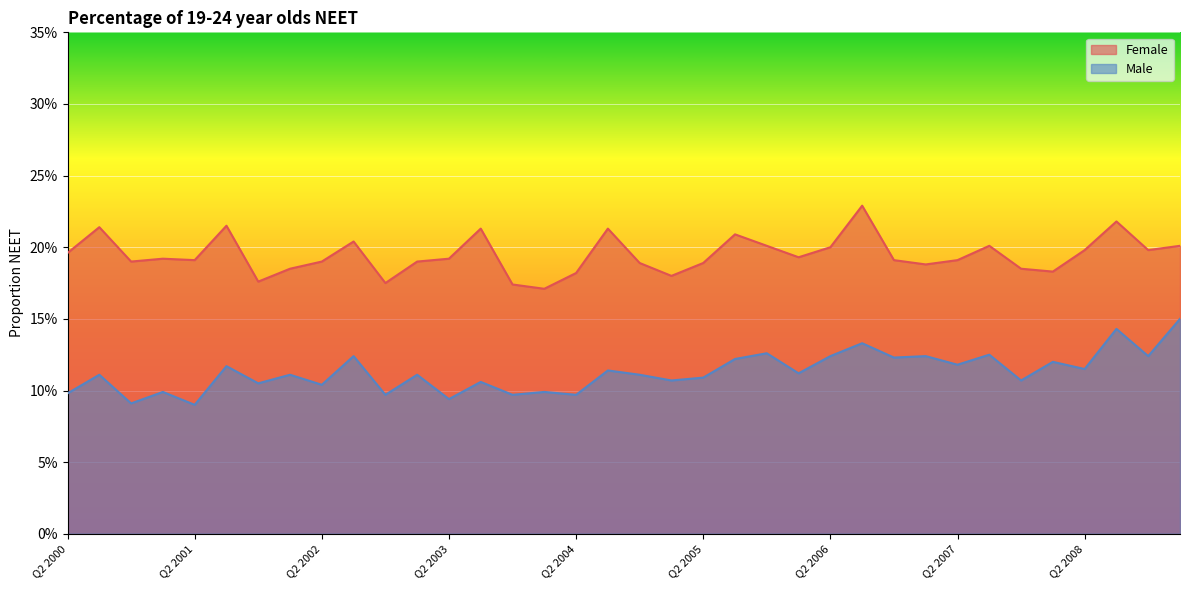

Which has a higher value, Q3 2004 or Q1 2006?

Q3 2004